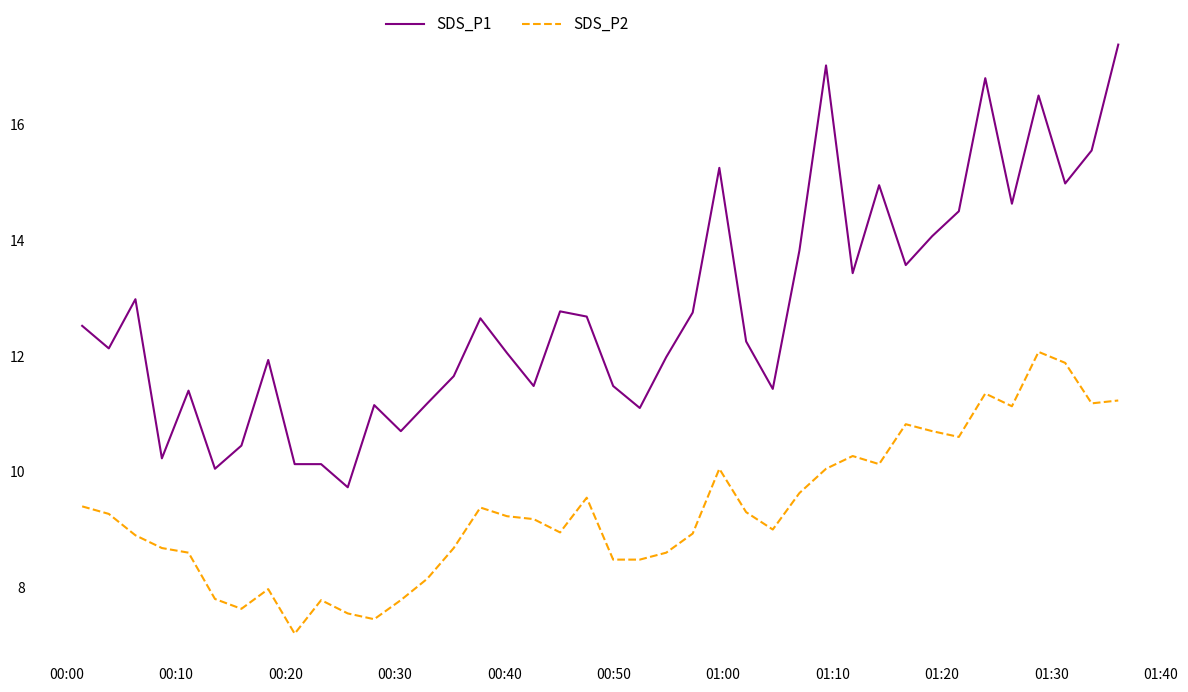

What is the maximum value for SDS_P2?

12.1